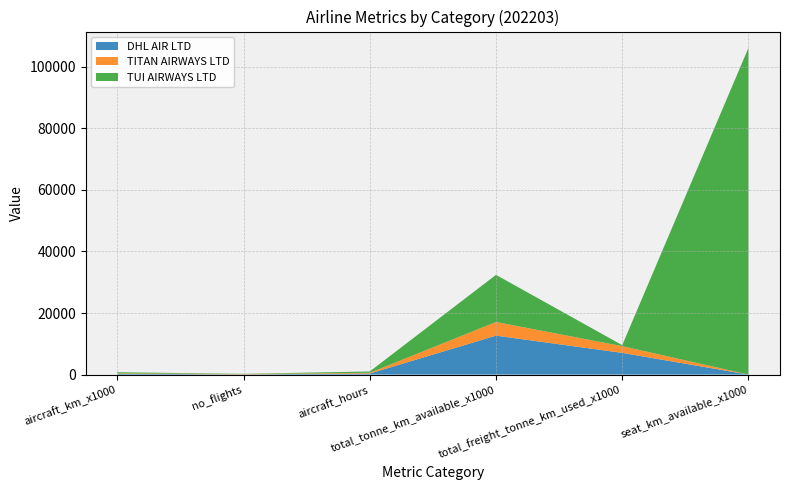

Reading left to right, list all the values displayed in this chart.

DHL AIR LTD: aircraft_km_x1000=244.0	no_flights=73.0	aircraft_hours=327.9	total_tonne_km_available_x1000=12646.0	total_freight_tonne_km_used_x1000=7044.0	seat_km_available_x1000=0.0
TITAN AIRWAYS LTD: aircraft_km_x1000=157.0	no_flights=100.0	aircraft_hours=242.4	total_tonne_km_available_x1000=4433.0	total_freight_tonne_km_used_x1000=2191.0	seat_km_available_x1000=0.0
TUI AIRWAYS LTD: aircraft_km_x1000=354.0	no_flights=57.0	aircraft_hours=438.2	total_tonne_km_available_x1000=15326.0	total_freight_tonne_km_used_x1000=321.0	seat_km_available_x1000=106187.0